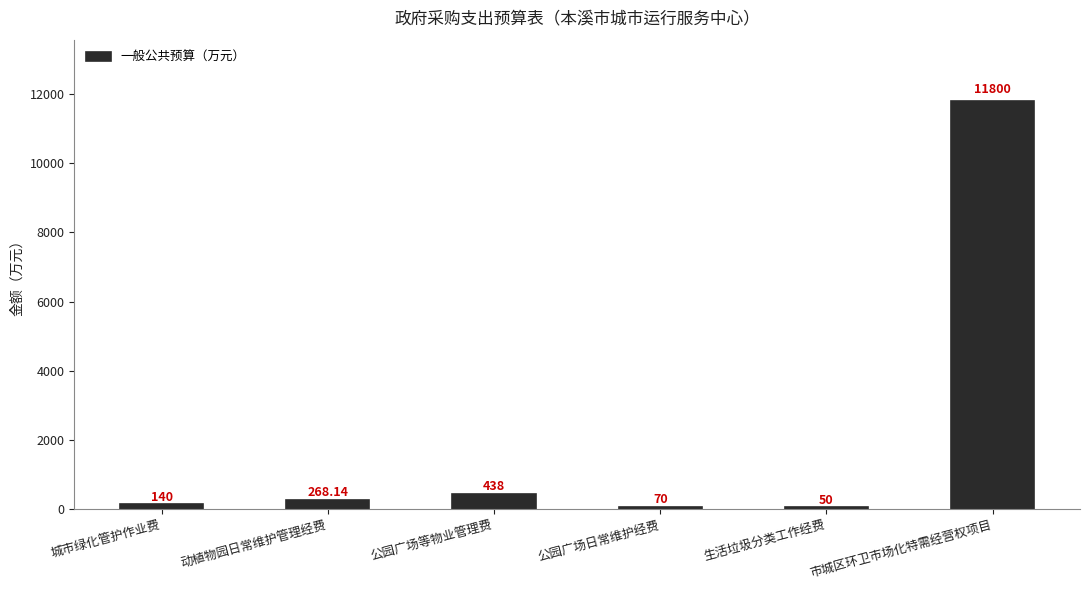

Read the value at 生活垃圾分类工作经费.

50.0